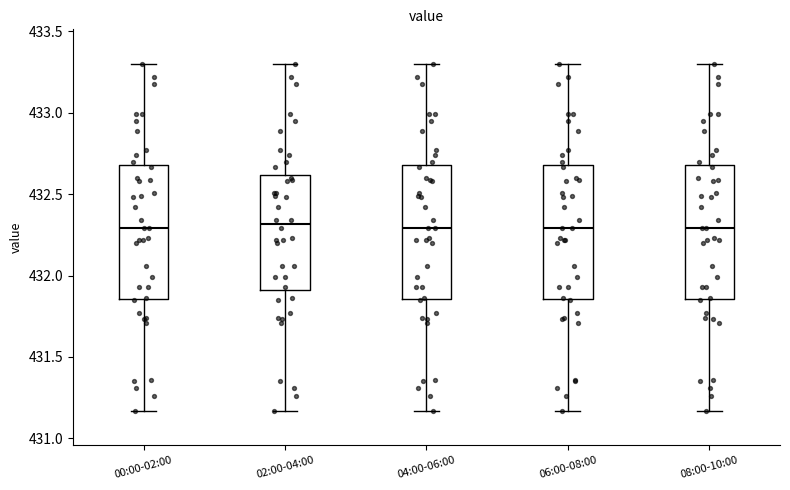

Reading left to right, read every box against the y-axis: the position of its median line, the range the box covers, and the ends of its whiskers. The values are not printed on the chart, so give them approximately, as read against the axis.

00:00-02:00: median 432.30, box 431.85 to 432.70, whiskers 431.15 to 433.30
02:00-04:00: median 432.30, box 431.90 to 432.60, whiskers 431.15 to 433.30
04:00-06:00: median 432.30, box 431.85 to 432.70, whiskers 431.15 to 433.30
06:00-08:00: median 432.30, box 431.85 to 432.70, whiskers 431.15 to 433.30
08:00-10:00: median 432.30, box 431.85 to 432.70, whiskers 431.15 to 433.30